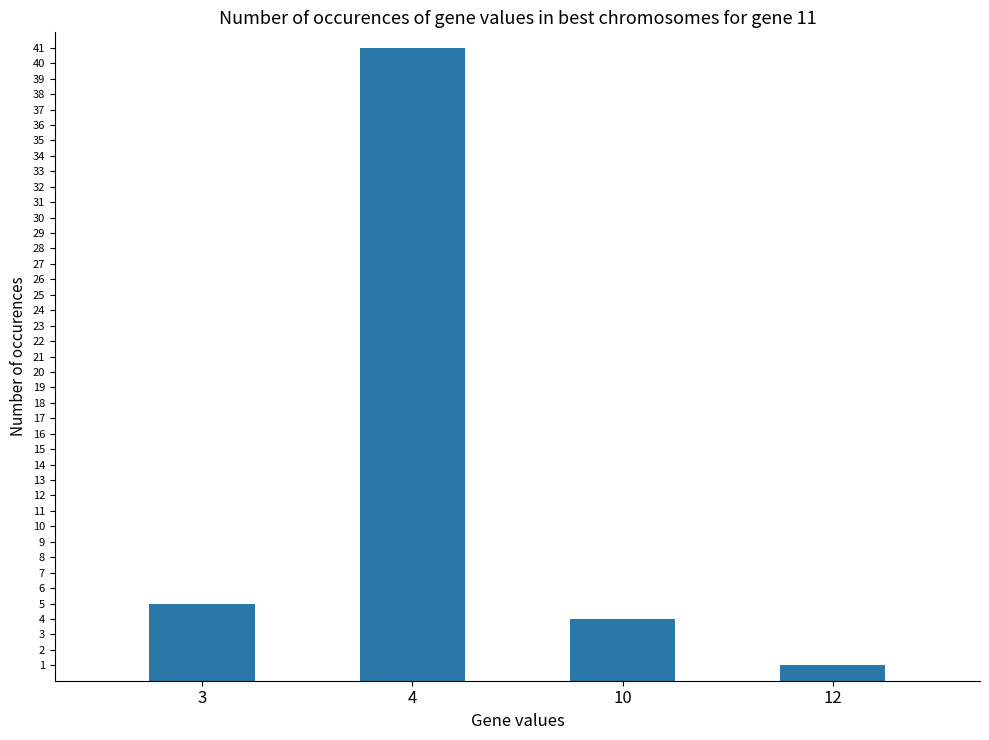

Between 10 and 12, which is larger?

10